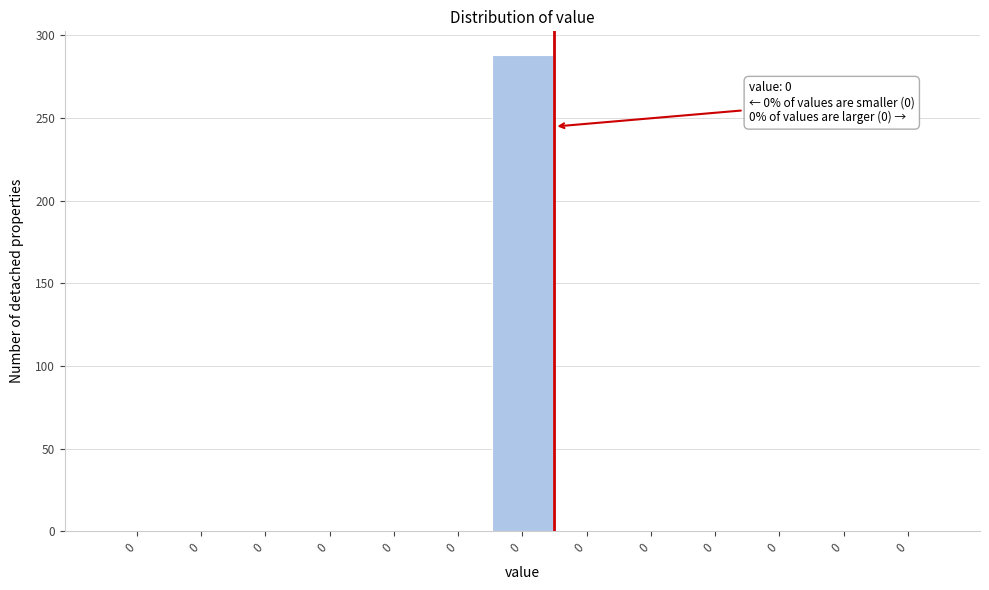

Are the bars horizontal?

No